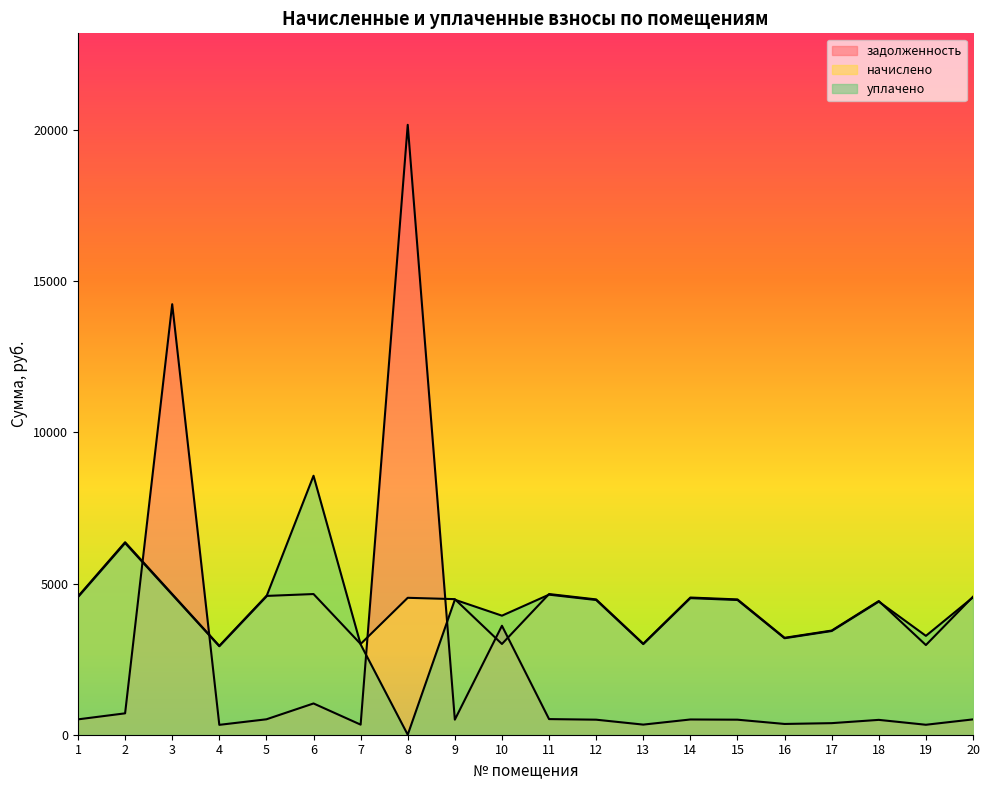

What is the sum of the начислено values at 20 and 17?

8012.5